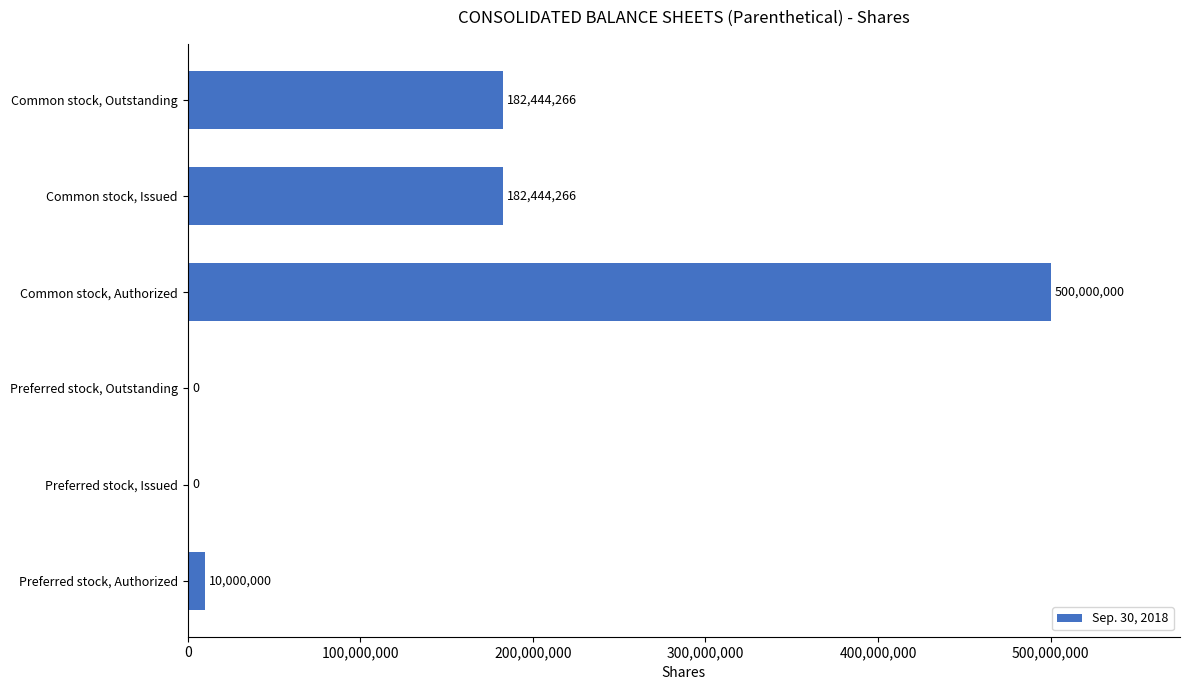

What value does the data have at Preferred stock, Authorized, to the nearest 10?

10000000